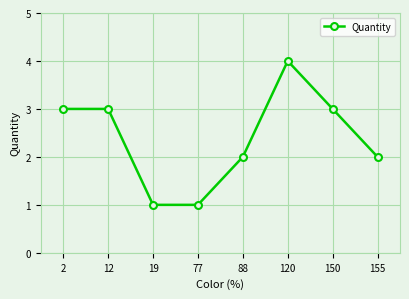

Is it true that the value at 19 is 1?

True